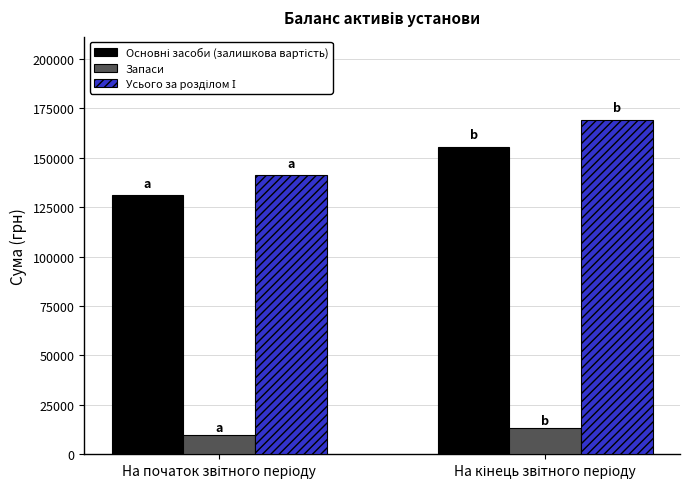

What is the average value of the Запаси series?

11685